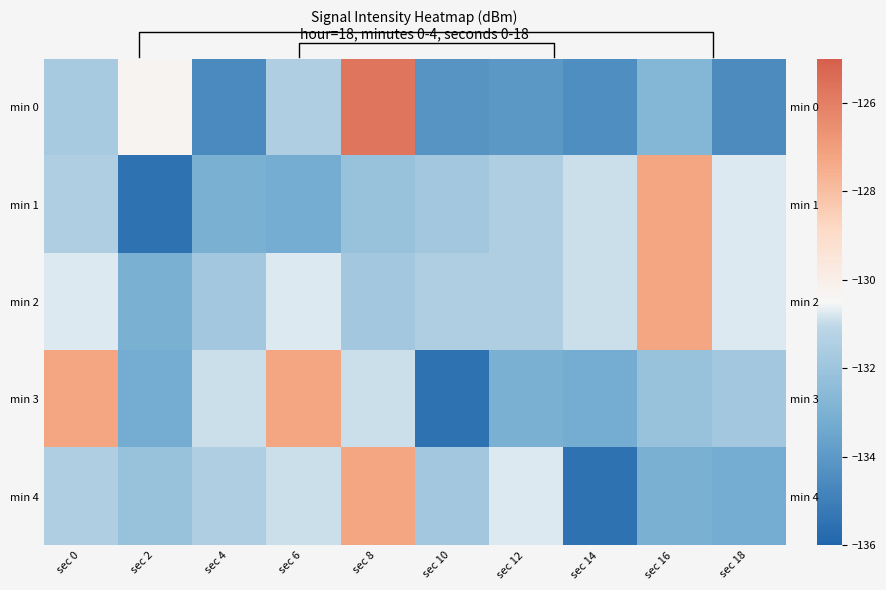

The value of min 0 at sec 4 is -188.6. True or false?

False